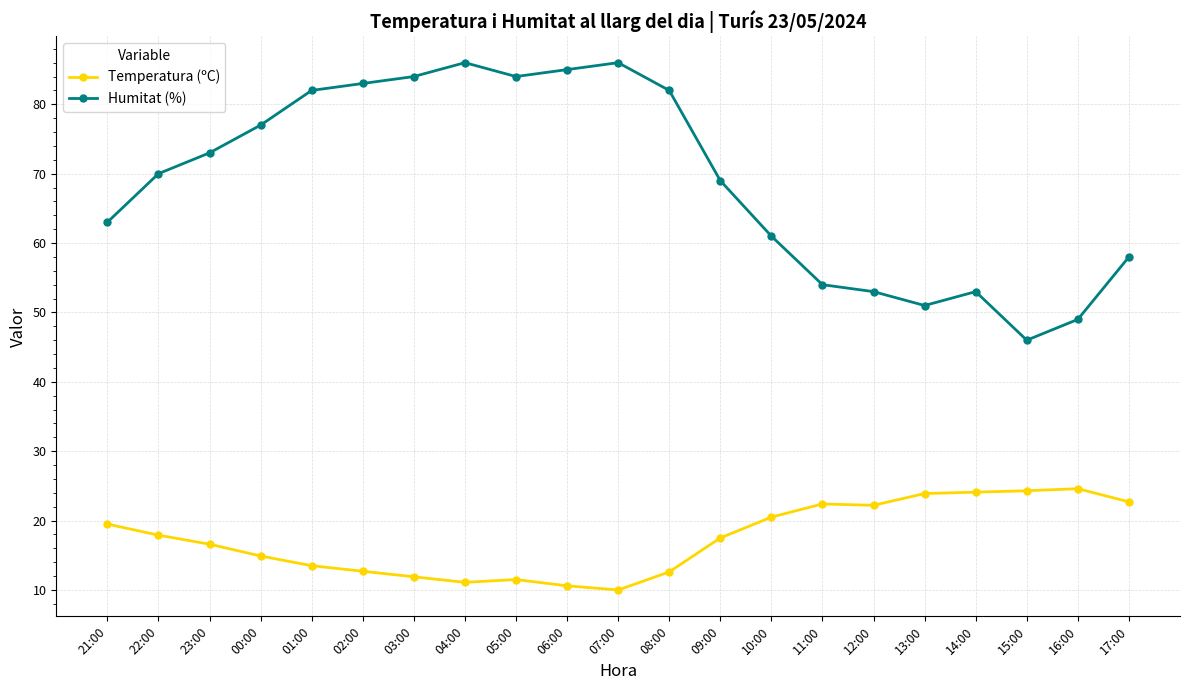

What is the label of the 19th point from the right?

23:00